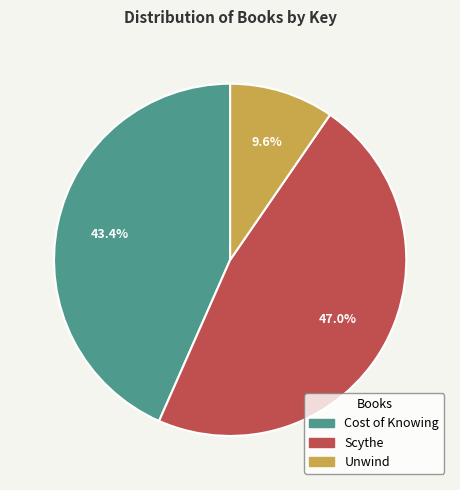

Which slice is the smallest?

Unwind